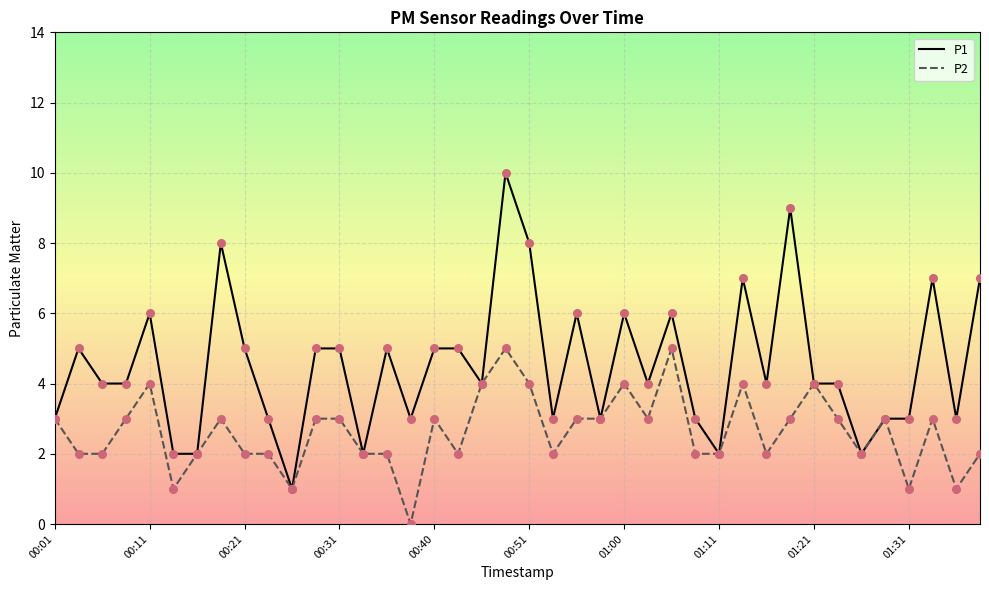

What is the greatest value displayed?

10